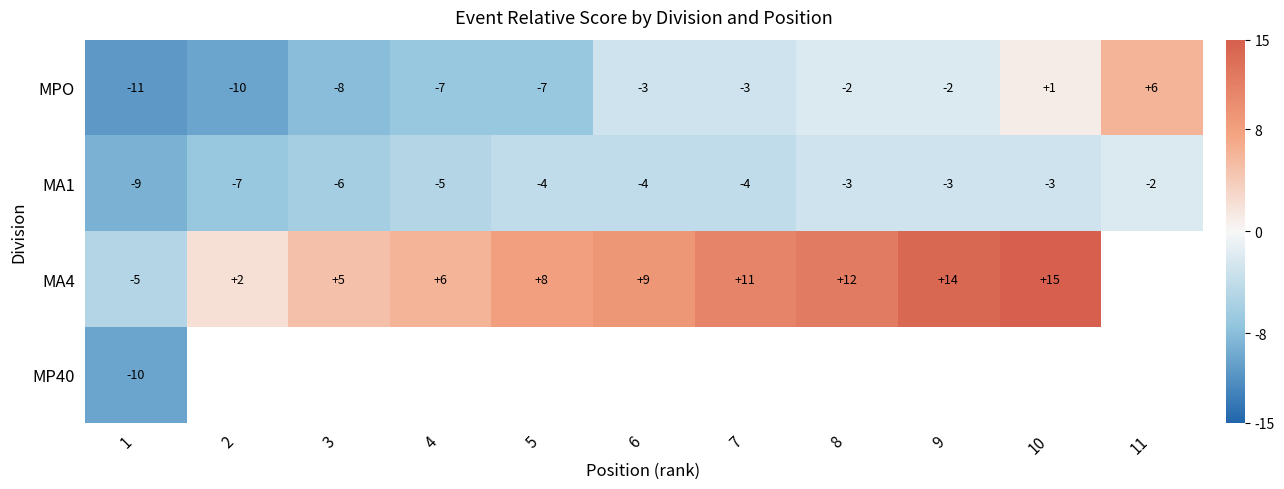

Count the MA1 values in the range -6 to -3.

8